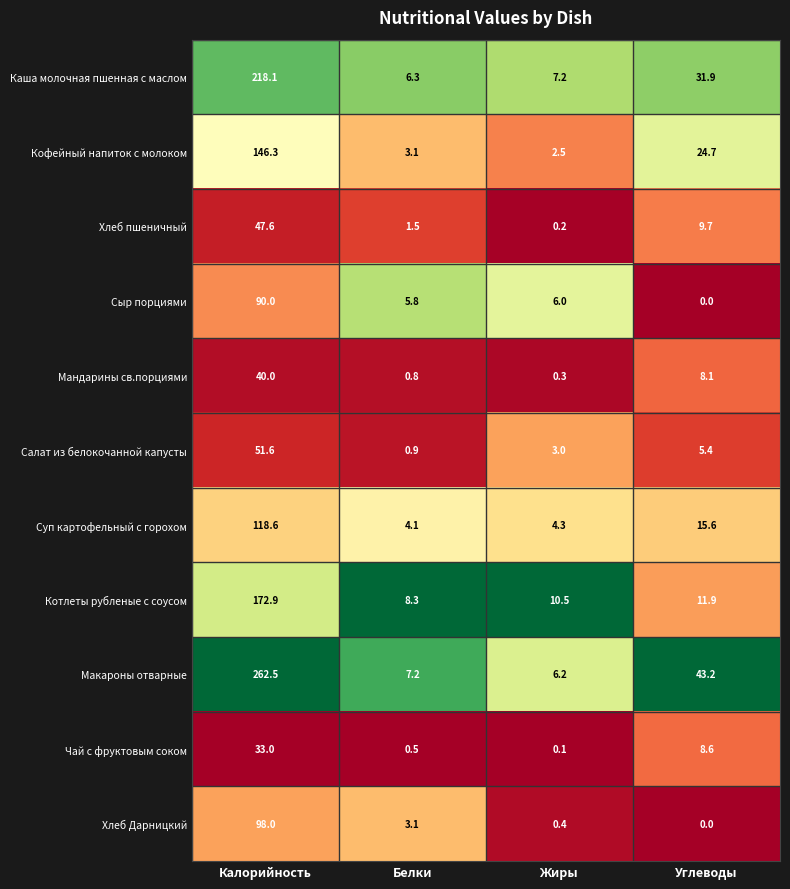

List the series in order of their peak value, lowest first.

Чай с фруктовым соком, Мандарины св.порциями, Хлеб пшеничный, Салат из белокочанной капусты, Сыр порциями, Хлеб Дарницкий, Суп картофельный с горохом, Кофейный напиток с молоком, Котлеты рубленые с соусом, Каша молочная пшенная с маслом, Макароны отварные